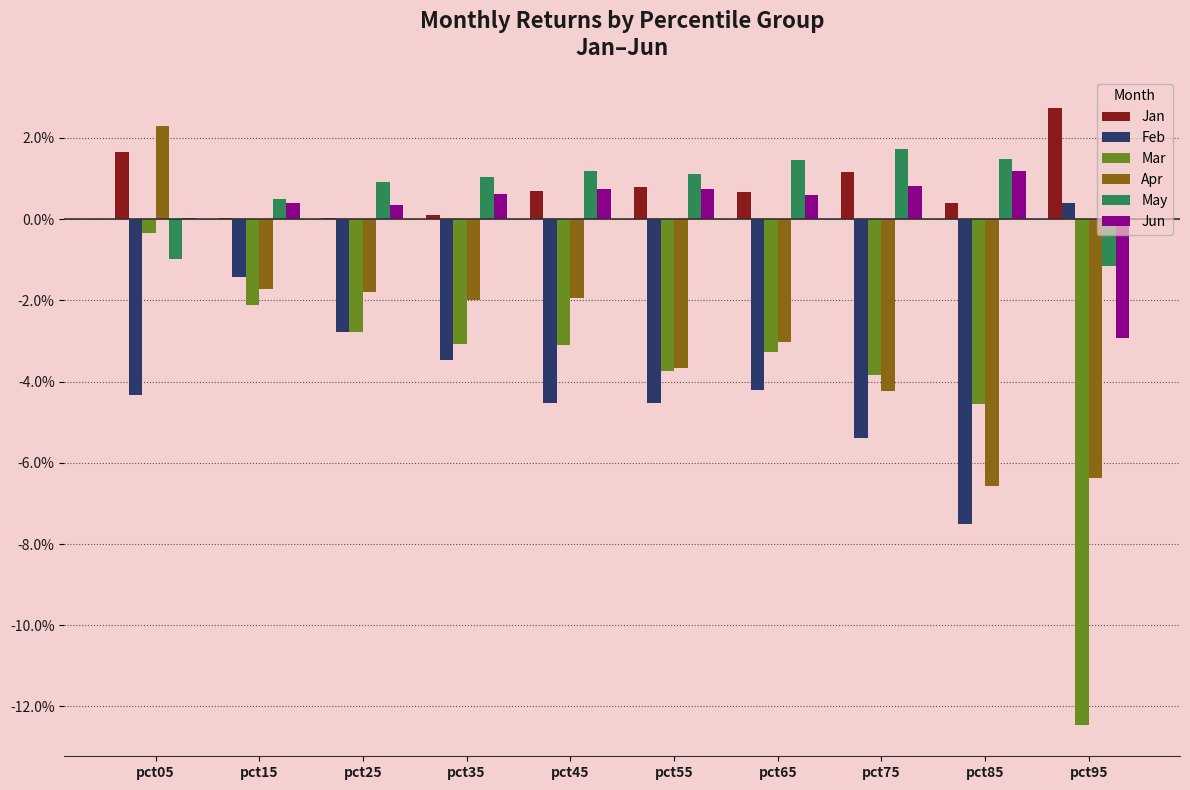

At which label does Jun reach its minimum?

pct95